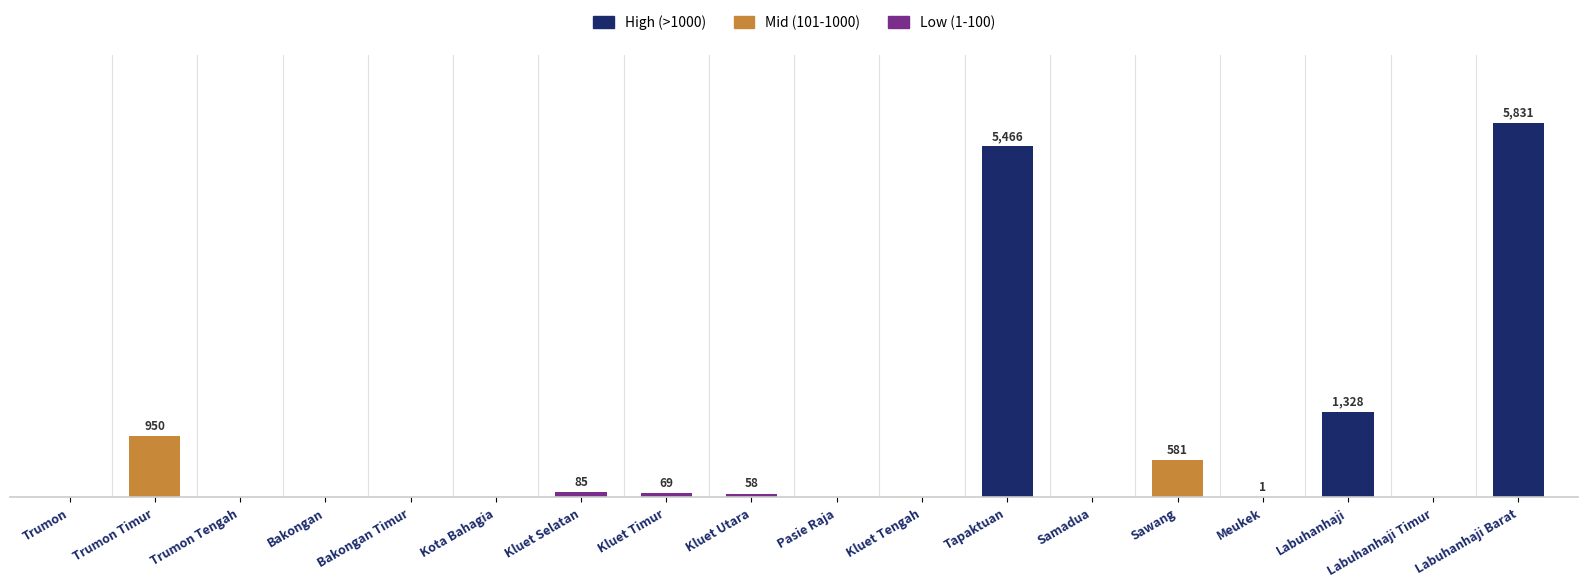

At which category does the chart reach its peak across all series?

Labuhanhaji Barat